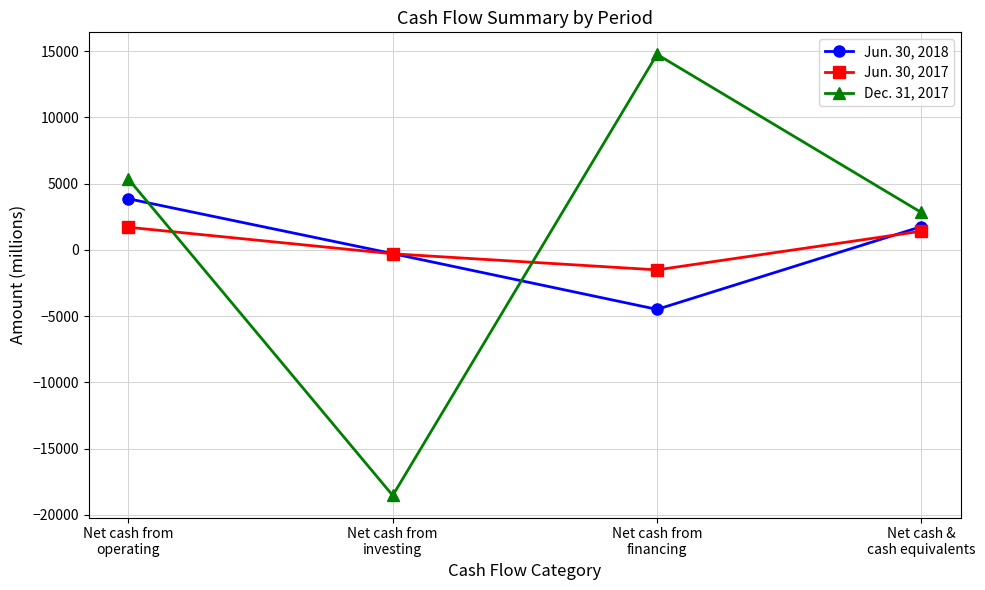

True or false: Jun. 30, 2017 has more than 2 interior local peaks.

False